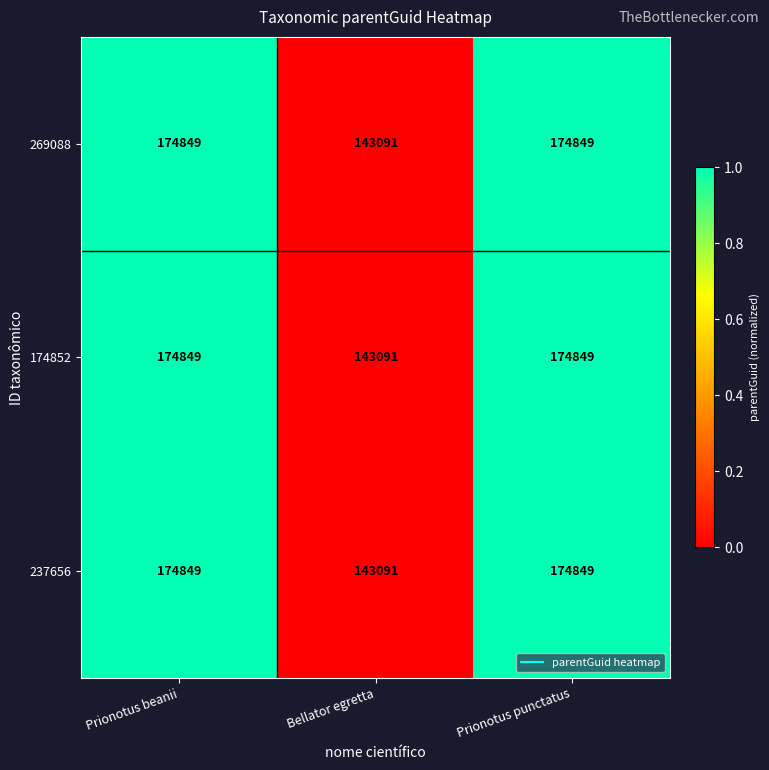

Count the 174852 values in the range 143091 to 174849.

3